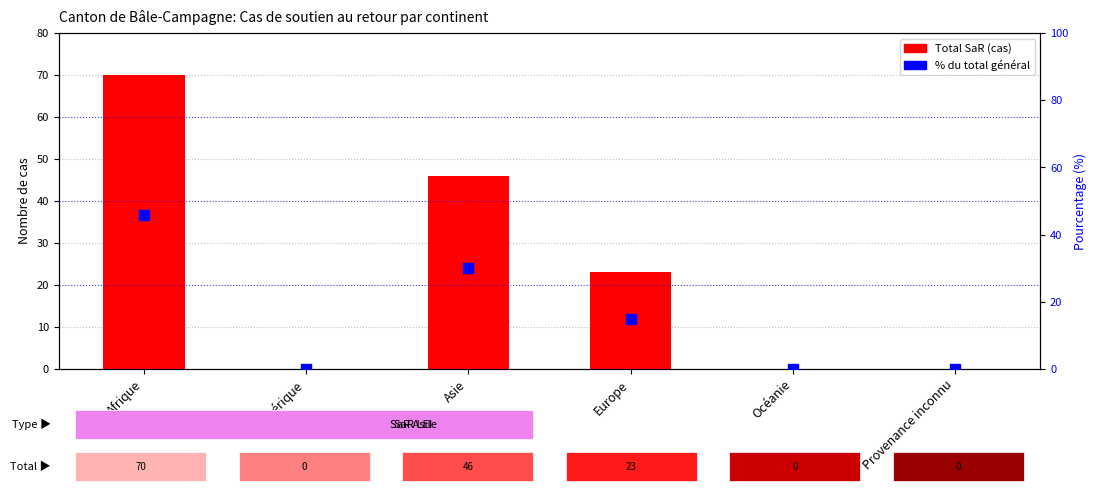

Which series has the largest Y range (max minus min)?

Total SaR